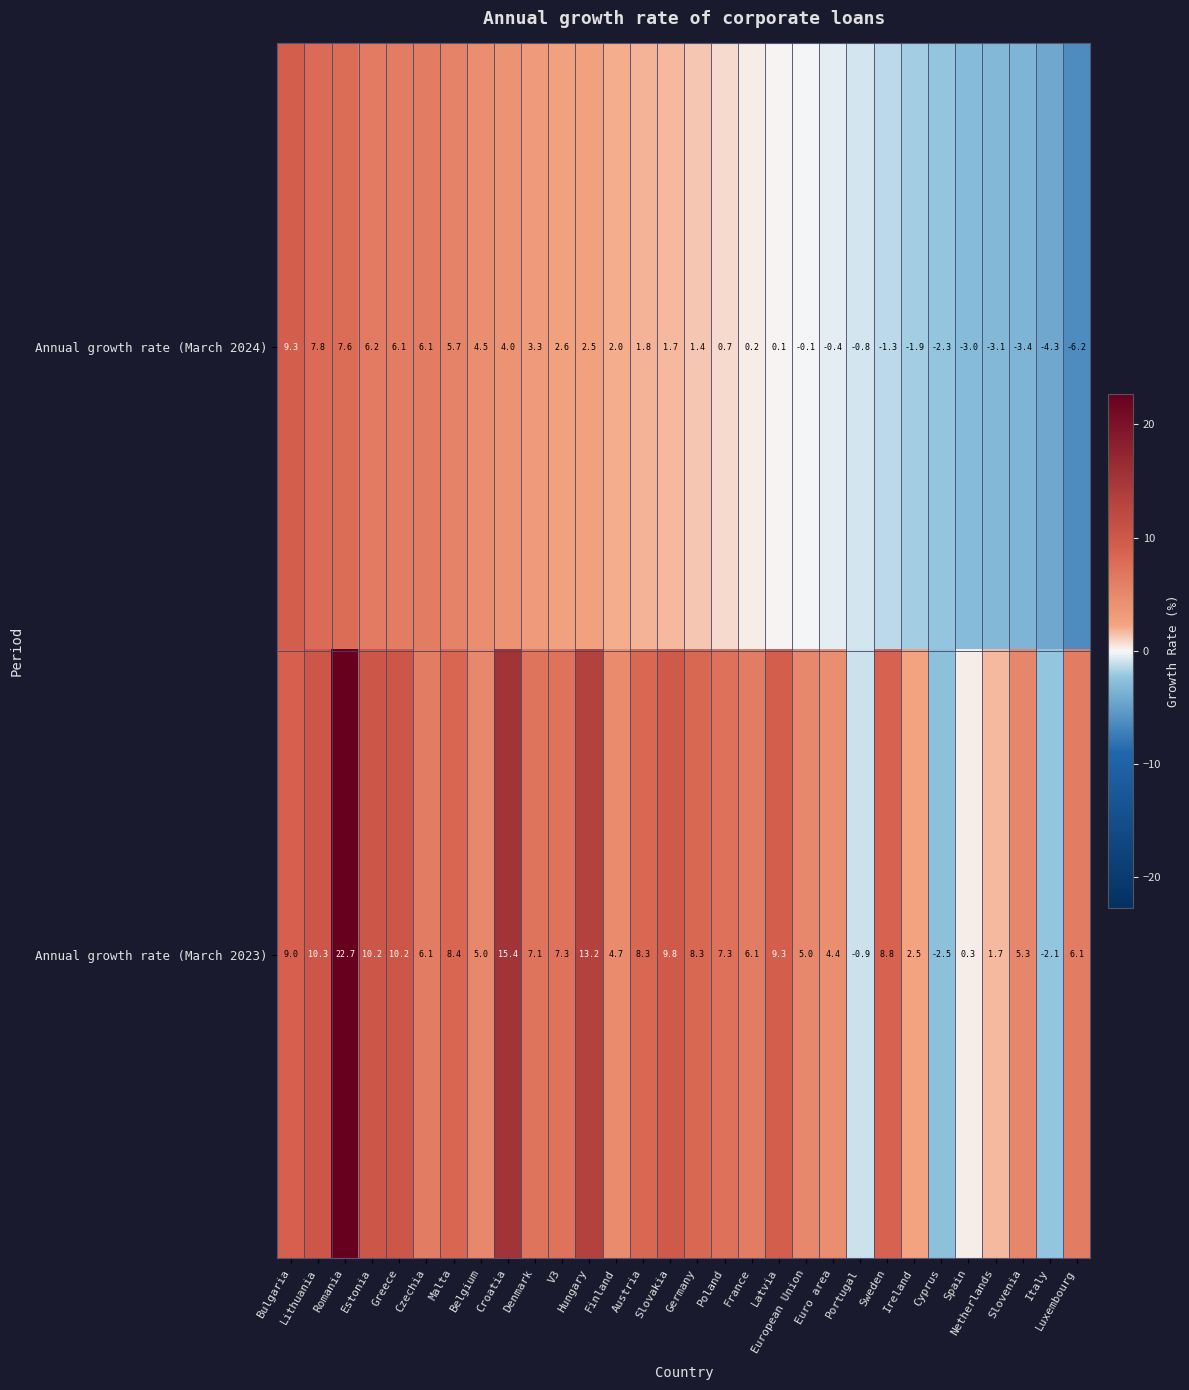

Rank the series by their average value, from highest to lowest.

Annual growth rate (March 2023), Annual growth rate (March 2024)